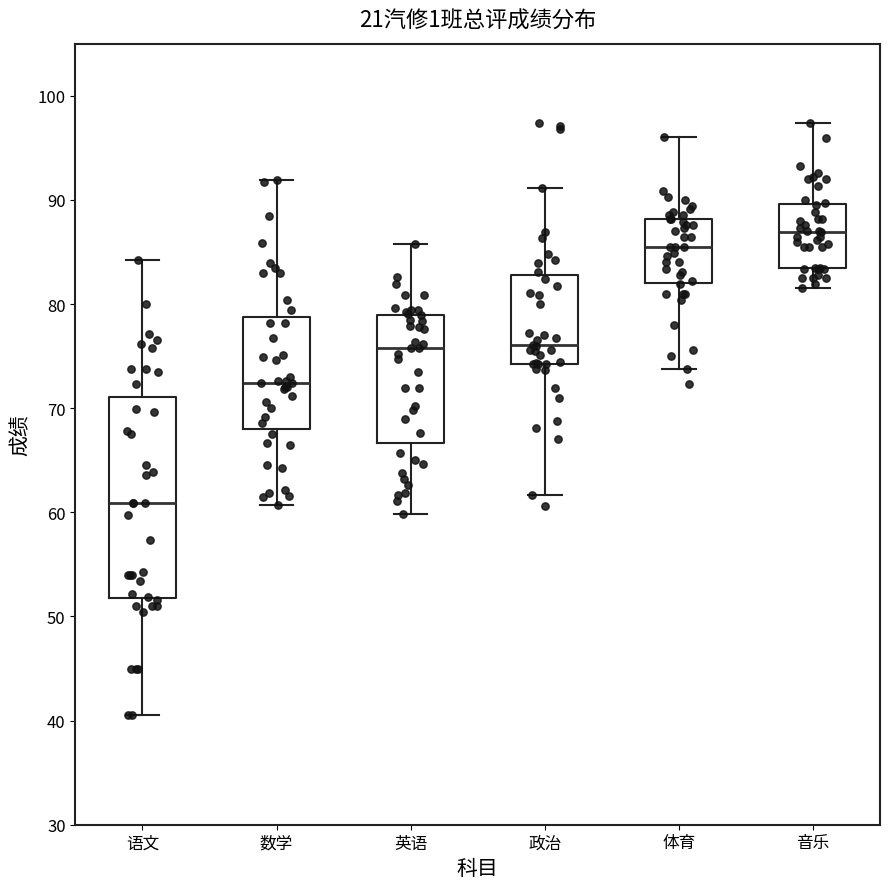

Reading left to right, read every box against the y-axis: the position of its median line, the range the box covers, and the ends of its whiskers. The values are not printed on the chart, so give them approximately, as read against the axis.

语文: median 61, box 52 to 71, whiskers 41 to 84
数学: median 72, box 68 to 79, whiskers 61 to 92
英语: median 76, box 67 to 79, whiskers 60 to 86
政治: median 76, box 74 to 83, whiskers 62 to 91
体育: median 86, box 82 to 88, whiskers 74 to 96
音乐: median 87, box 84 to 90, whiskers 82 to 97